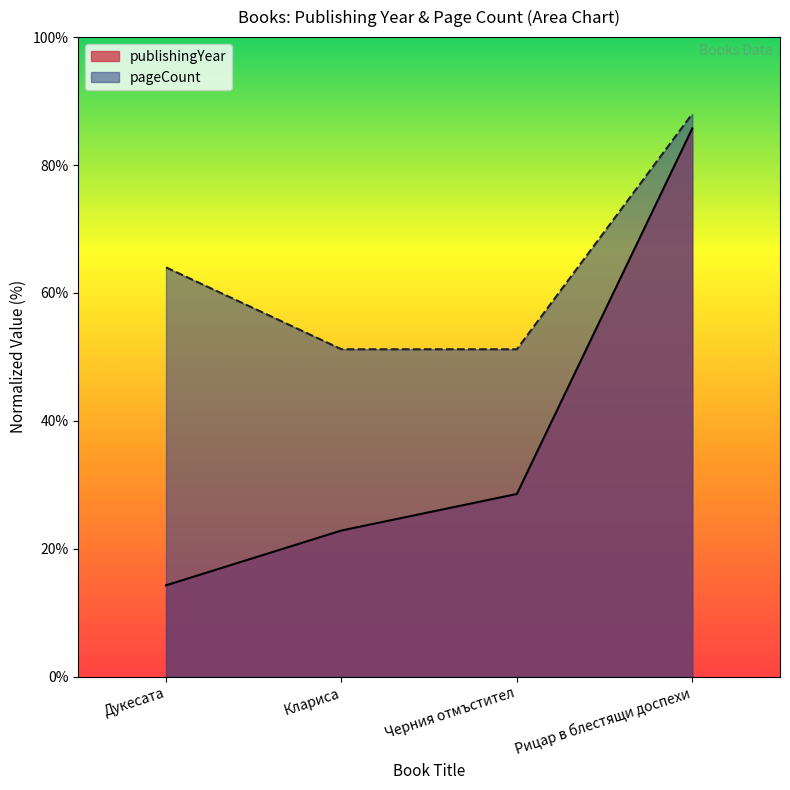

At which label does publishingYear first exceed 28?

Черния отмъстител